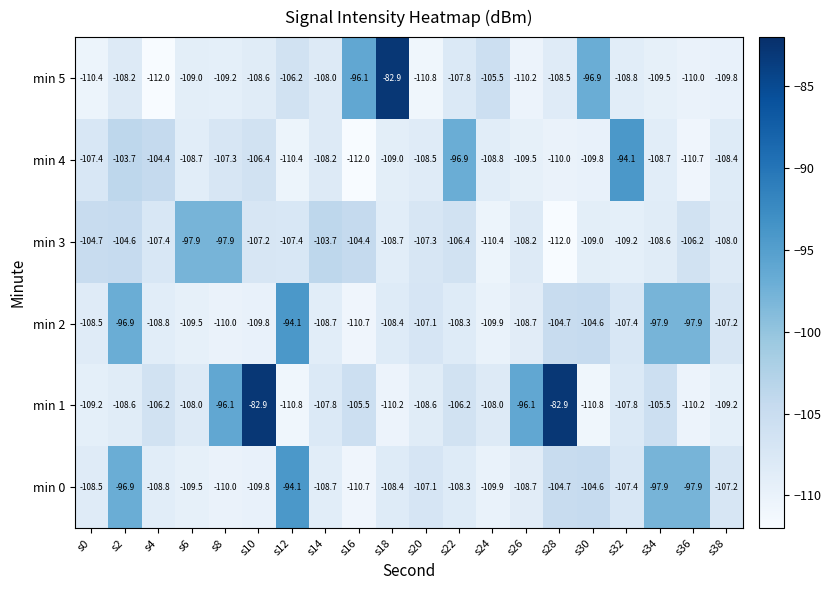

What is the total value across all series at s26?

-641.4